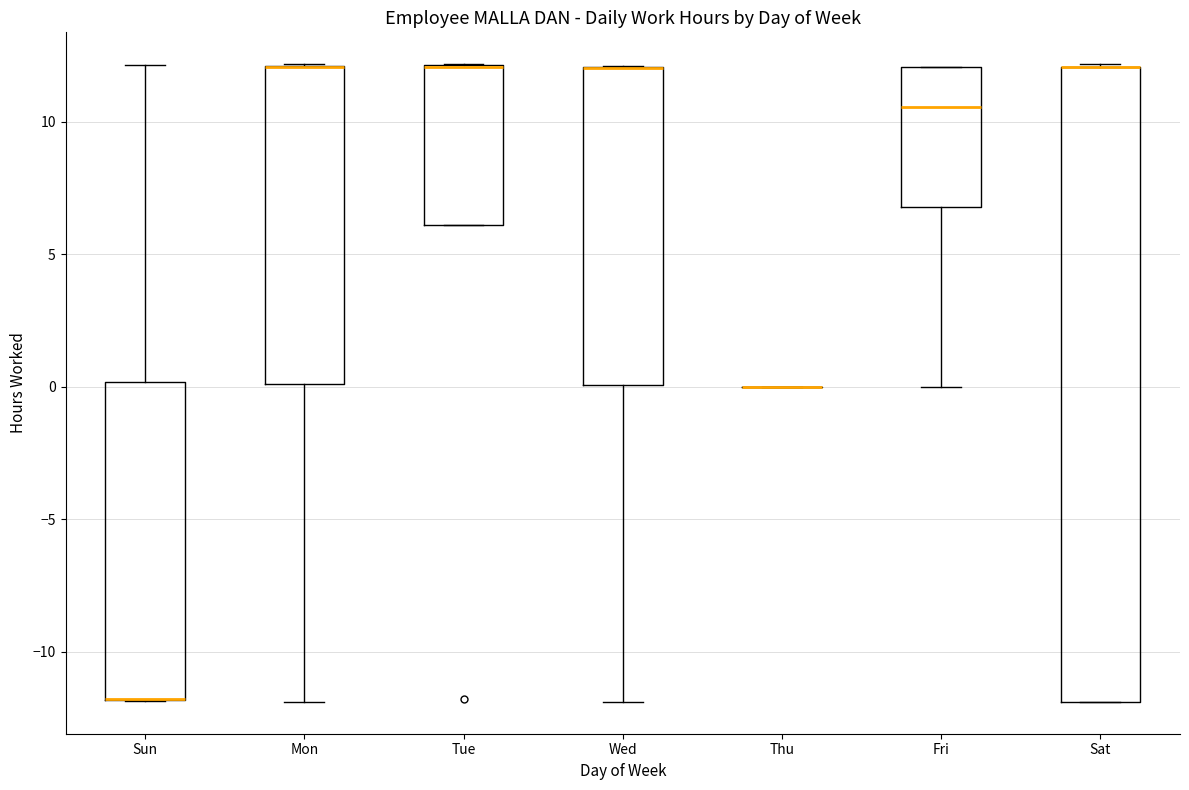

Reading left to right, transcribe this box plot: for each box, give where its median line is, the range the box spans, and where its two whiskers end, as read against the y-axis. The values are not printed on the chart, so give them approximately, as read against the axis.

Sun: median -12.0 (drawn on the box's lower edge), box -12.0 to 0.0, whiskers -12.0 to 12.0
Mon: median 12.0 (drawn on the box's upper edge), box 0.0 to 12.0, whiskers -12.0 to 12.0
Tue: median 12.0 (drawn on the box's upper edge), box 6.0 to 12.0, whiskers 6.0 to 12.0
Wed: median 12.0 (drawn on the box's upper edge), box 0.0 to 12.0, whiskers -12.0 to 12.0
Thu: box collapsed to a line at 0.0, whiskers 0.0 to 0.0
Fri: median 10.5, box 7.0 to 12.0, whiskers 0.0 to 12.0
Sat: median 12.0 (drawn on the box's upper edge), box -12.0 to 12.0, whiskers -12.0 to 12.0